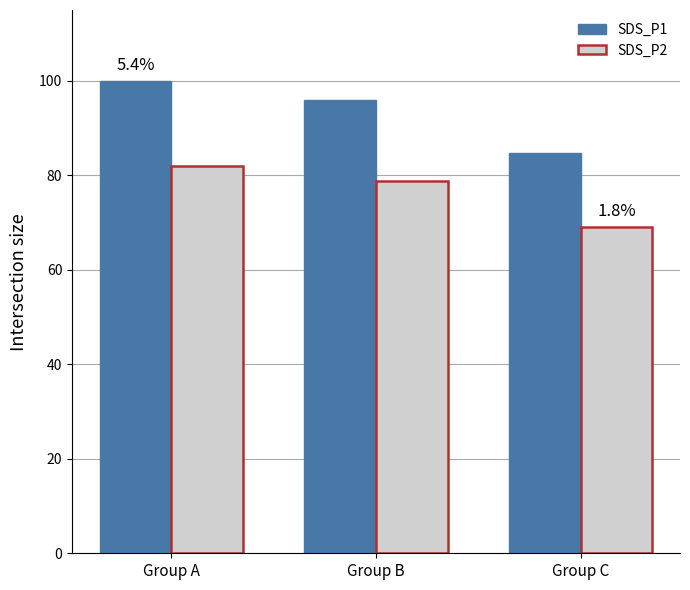

Between Group B and Group C, which series saw the biggest shift?

SDS_P1